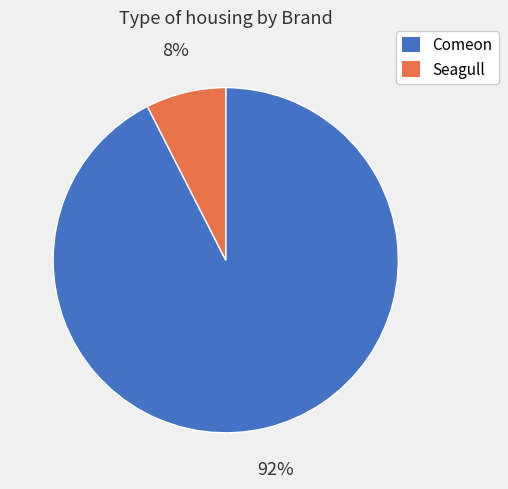

Which has a higher value, Seagull or Comeon?

Comeon